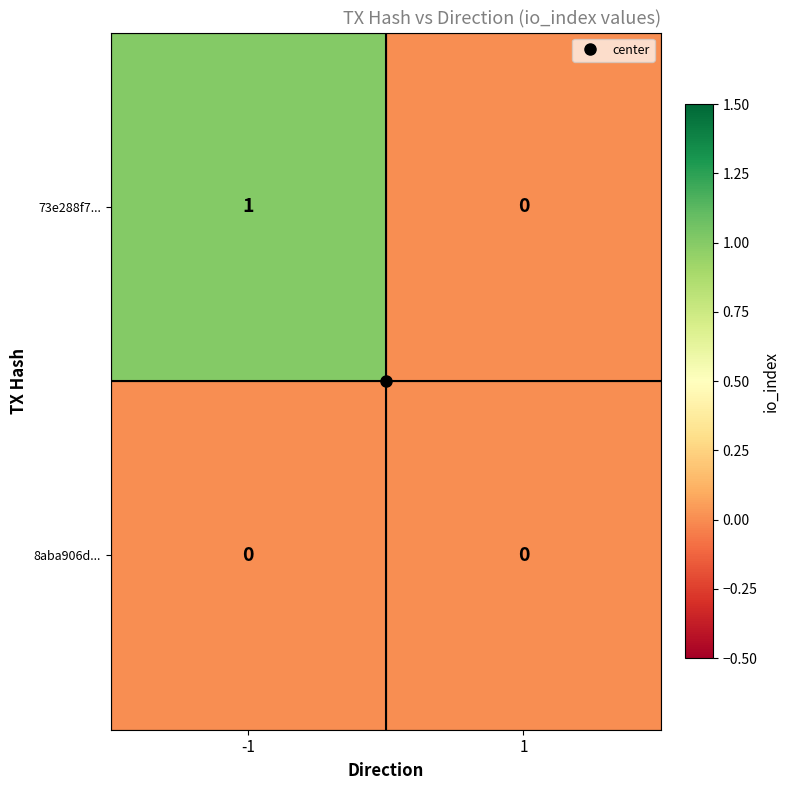

Which series has the largest total across all categories?

73e288f7...